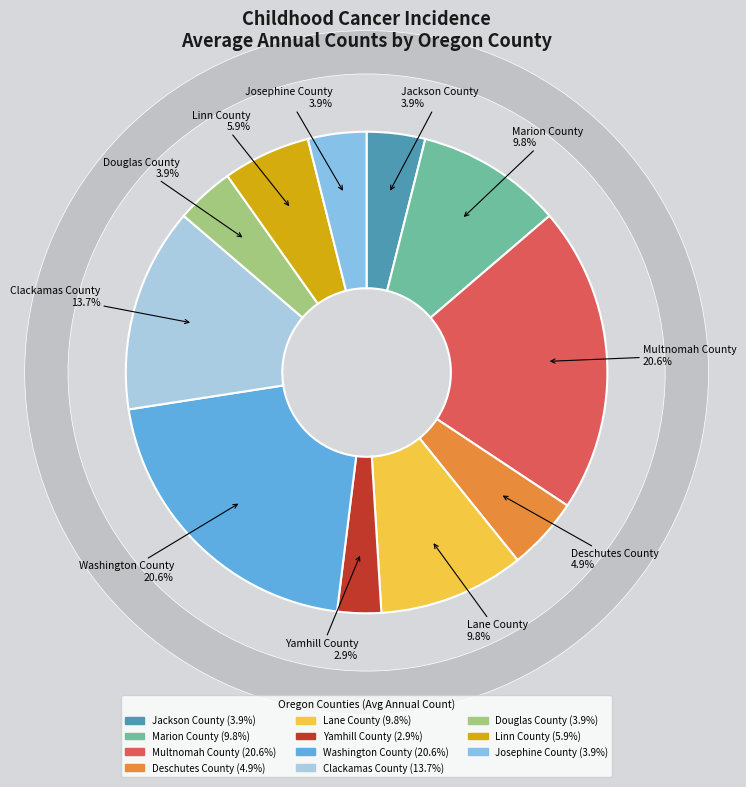

Does Washington County account for over 50% of the chart?

No